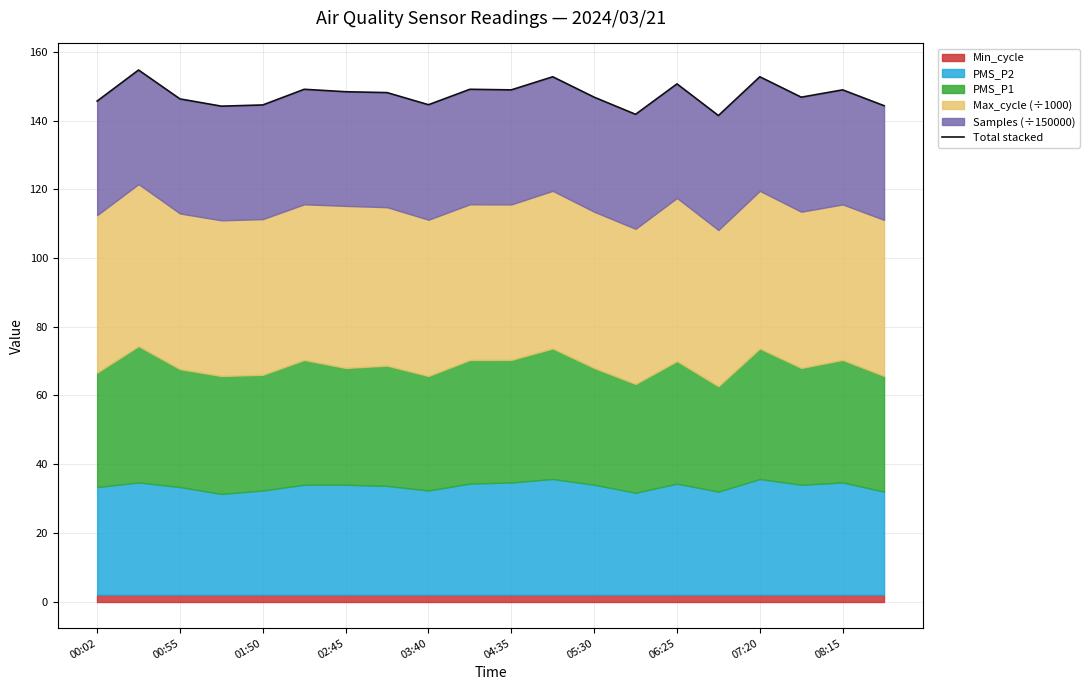

Rank the categories by value from lowest to highest.

15, 13, 02:45, 19, 03:40, 07:20, 00:02, 01:50, 12, 17, 06:25, 05:30, 10, 18, 04:35, 08:15, 14, 11, 16, 00:55